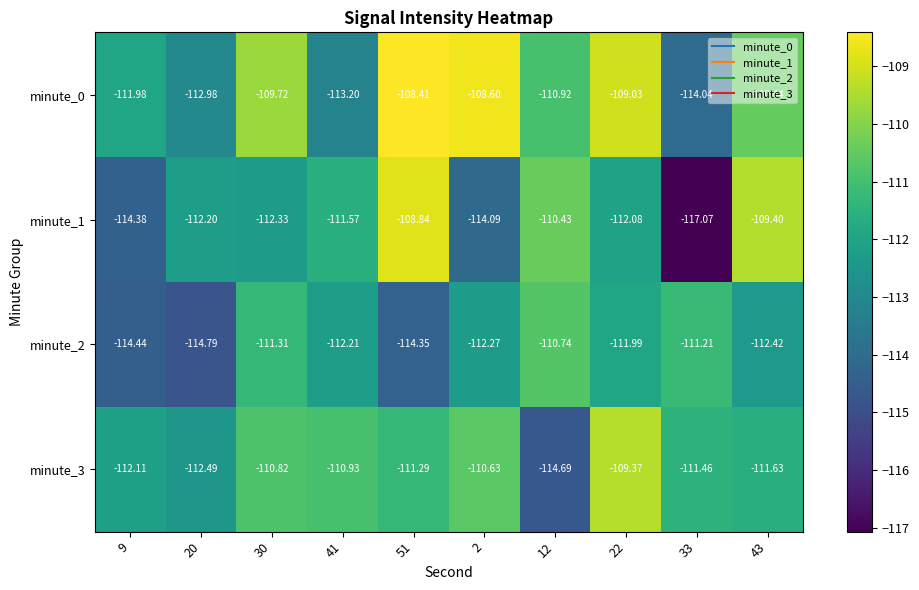

Count the number of data series in this chart.

4